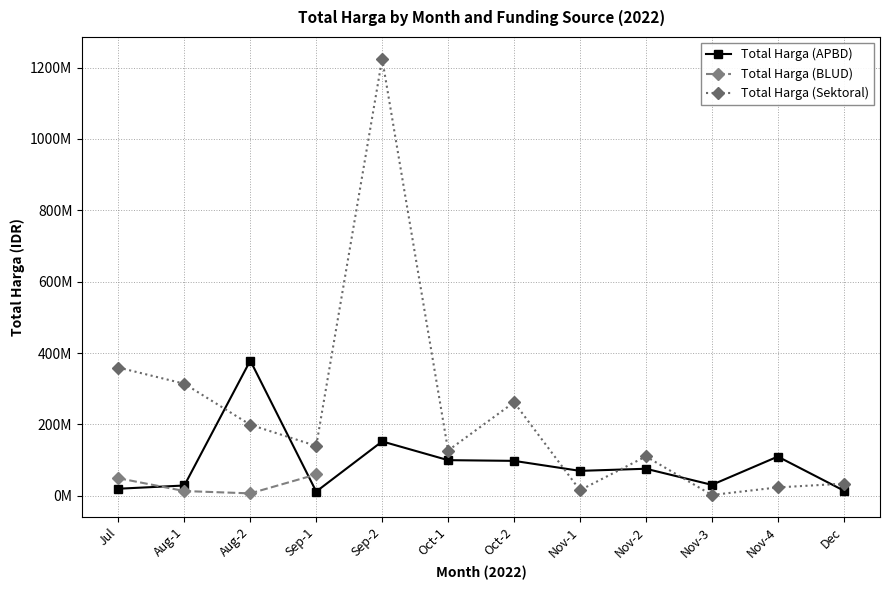

Does the chart display data point markers on the line(s)?

Yes